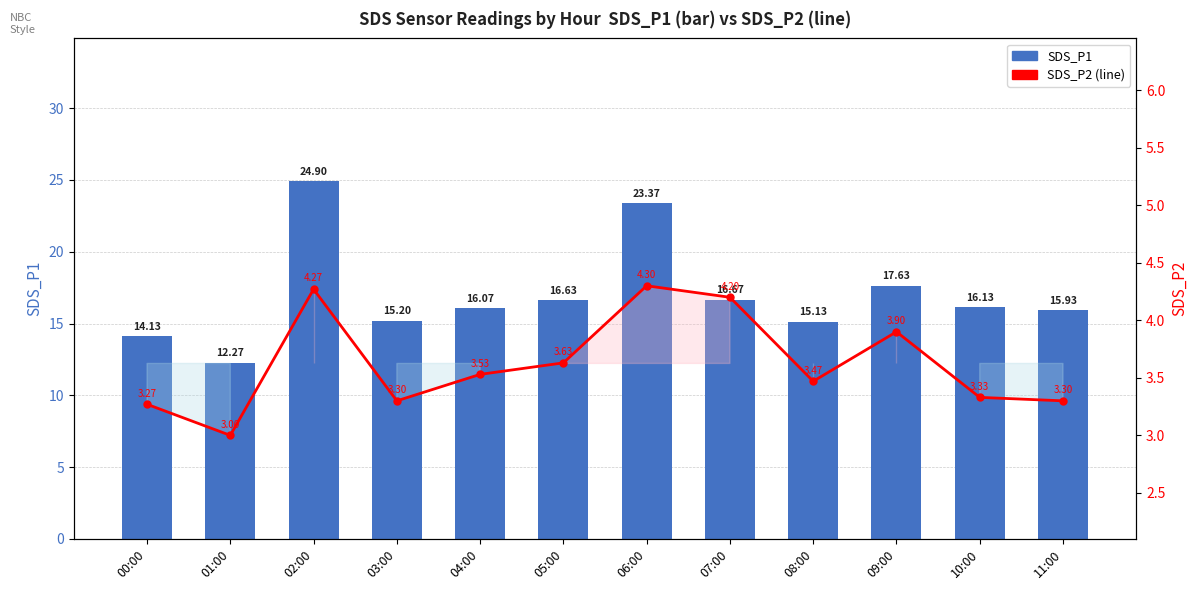

The SDS_P2 series shows 1.8 at 09:00. True or false?

False